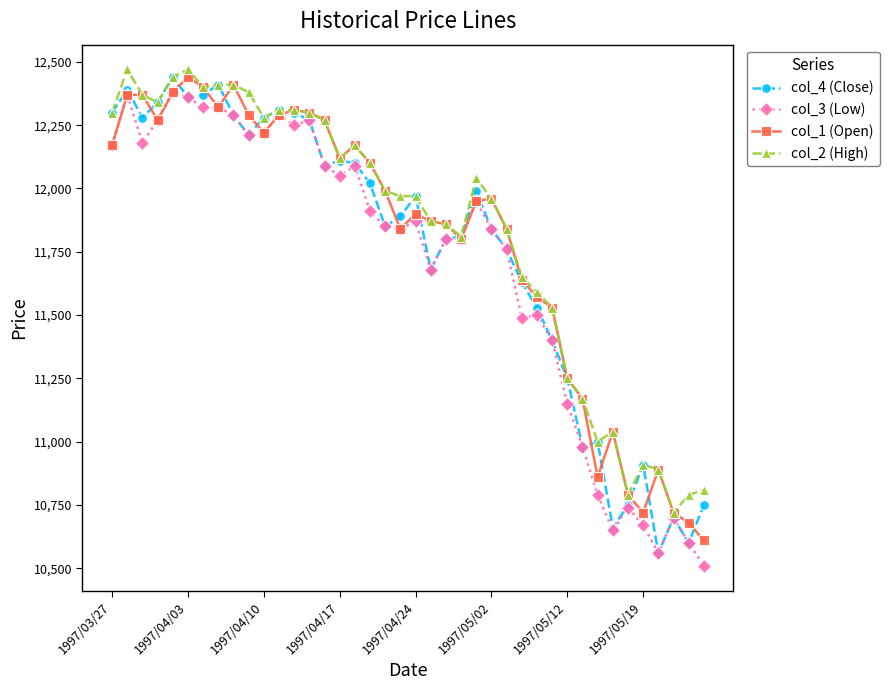

At how many categories does at least one series exceed 11719?

27